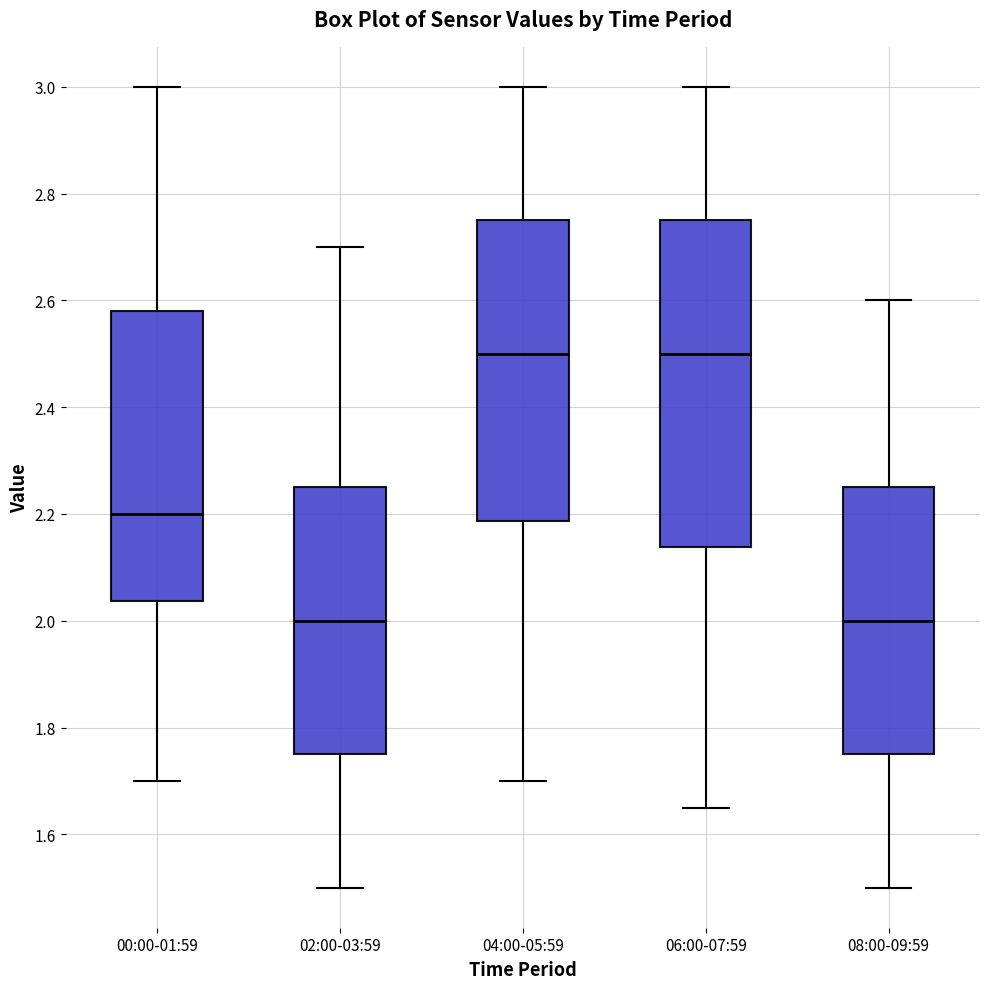

Where does the upper whisker of the box for 00:00-01:59 end on the y-axis? The values are not printed on the chart, so give them approximately, as read against the axis.

3.00